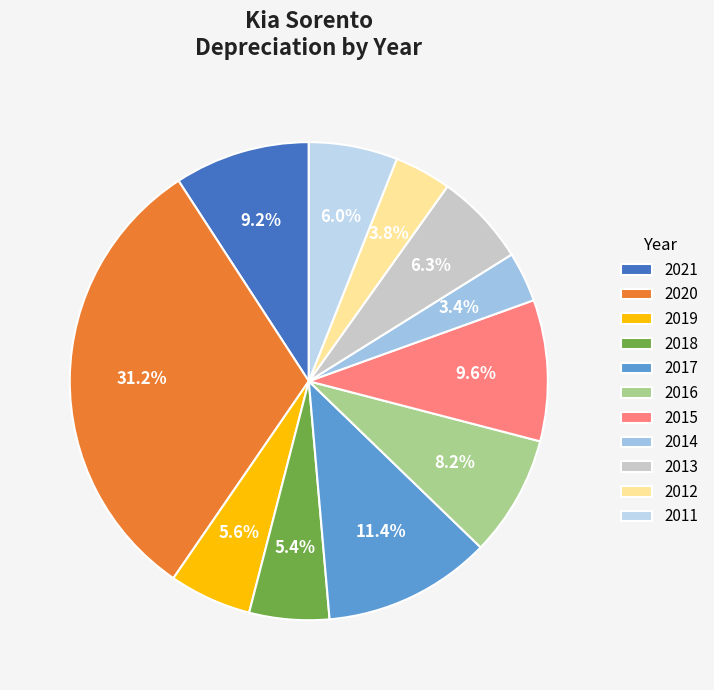

Does any single category account for the majority?

No